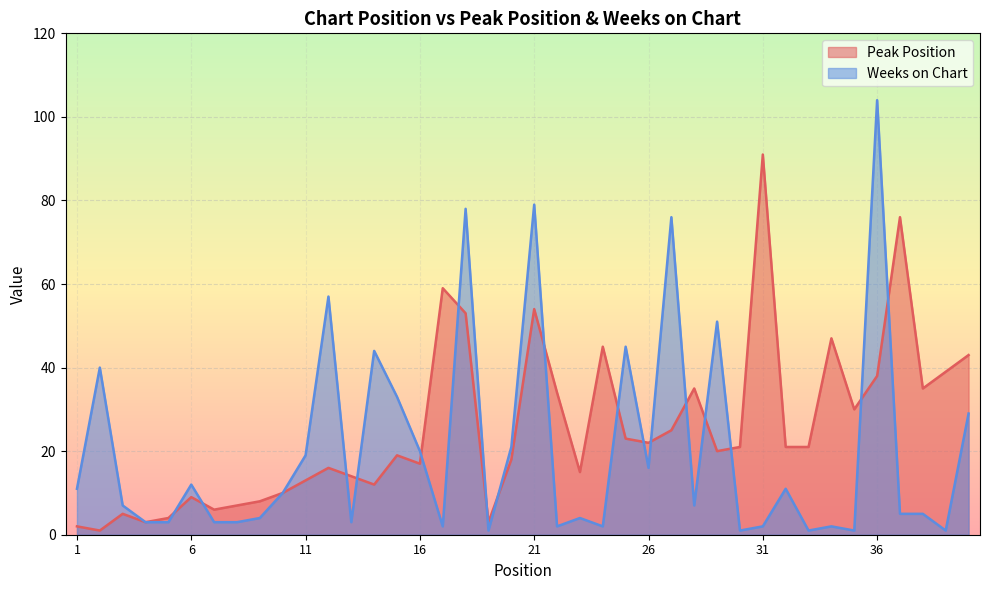

What is the sum of the Peak Position values at 35 and 7?

36